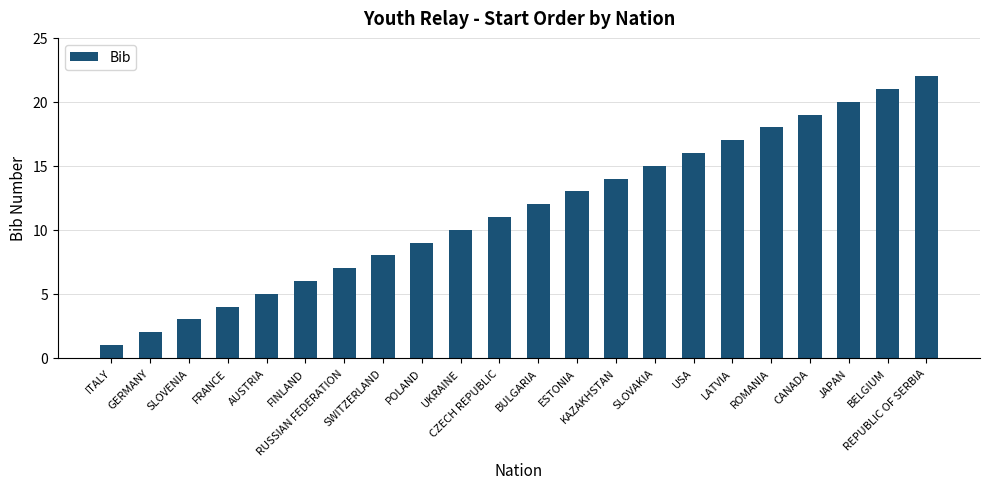

What is the change in value from RUSSIAN FEDERATION to SLOVAKIA?

+8